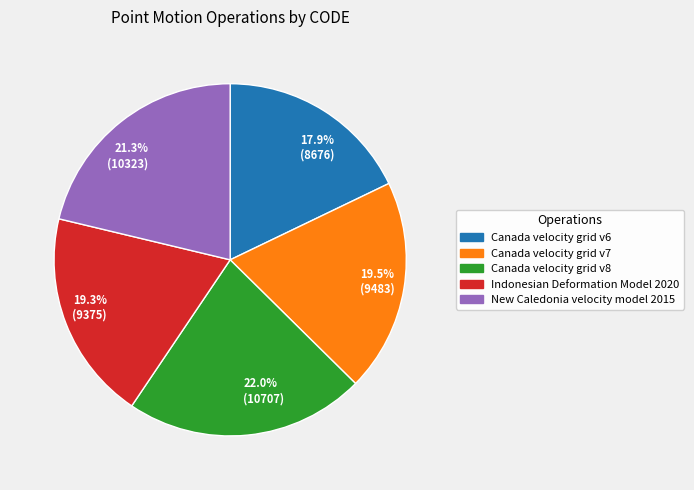

To the nearest percent, what is the difference between the Indonesian Deformation Model 2020 and Canada velocity grid v6 slice percentages?

1%